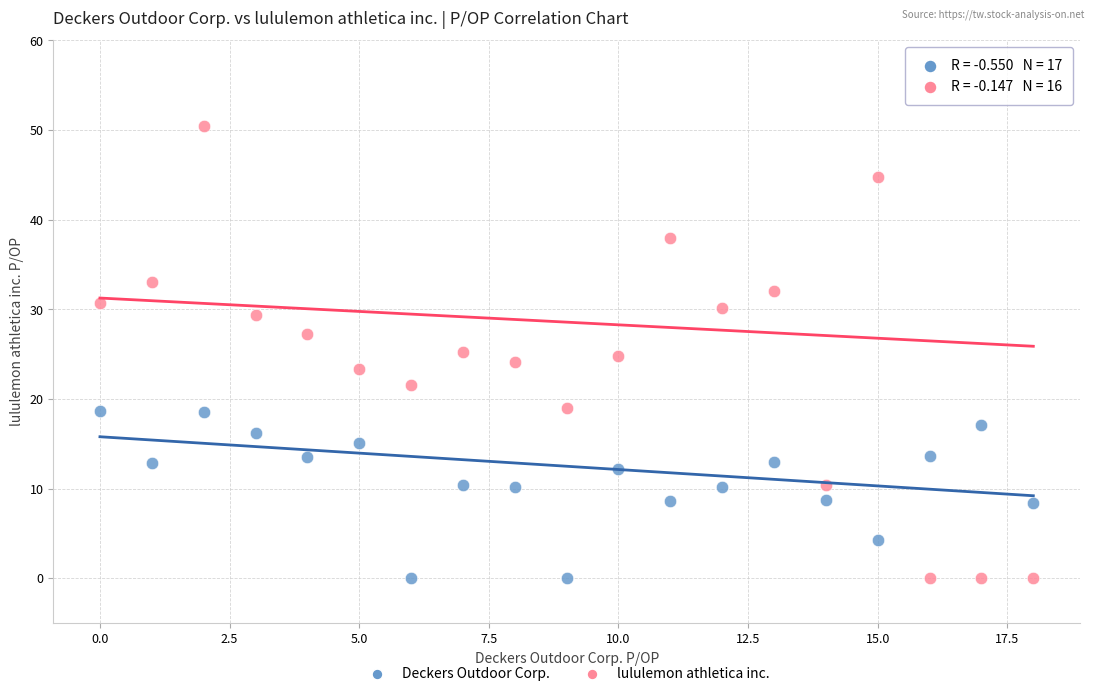

What are all the series names shown in the legend?

Deckers Outdoor Corp., lululemon athletica inc.